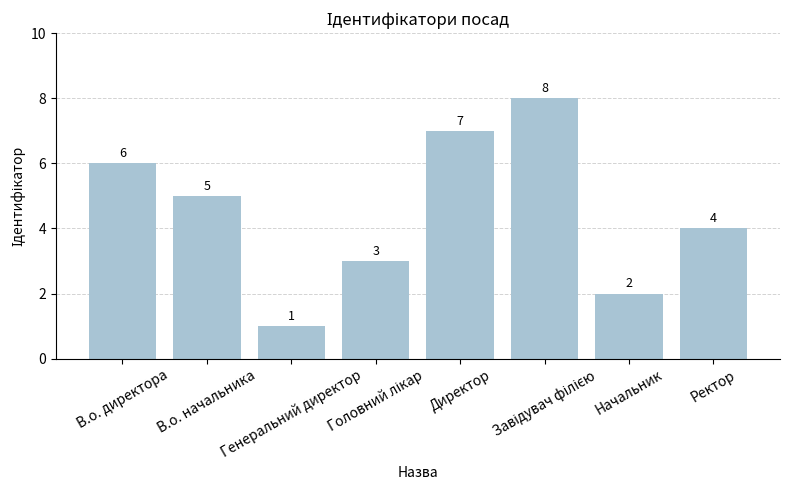

What is the maximum value shown in the chart?

8